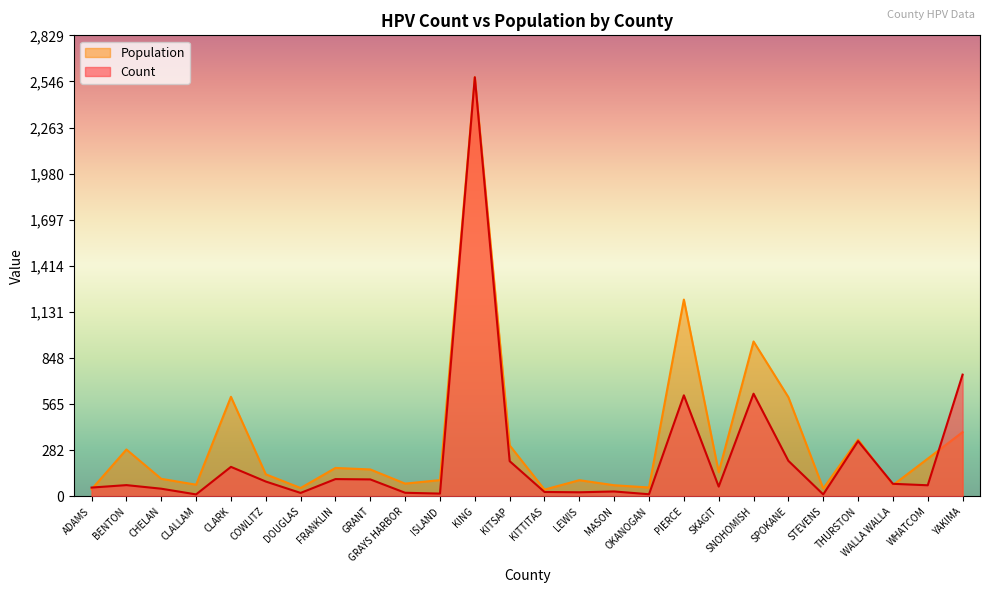

What is the label of the 16th point from the left?

MASON